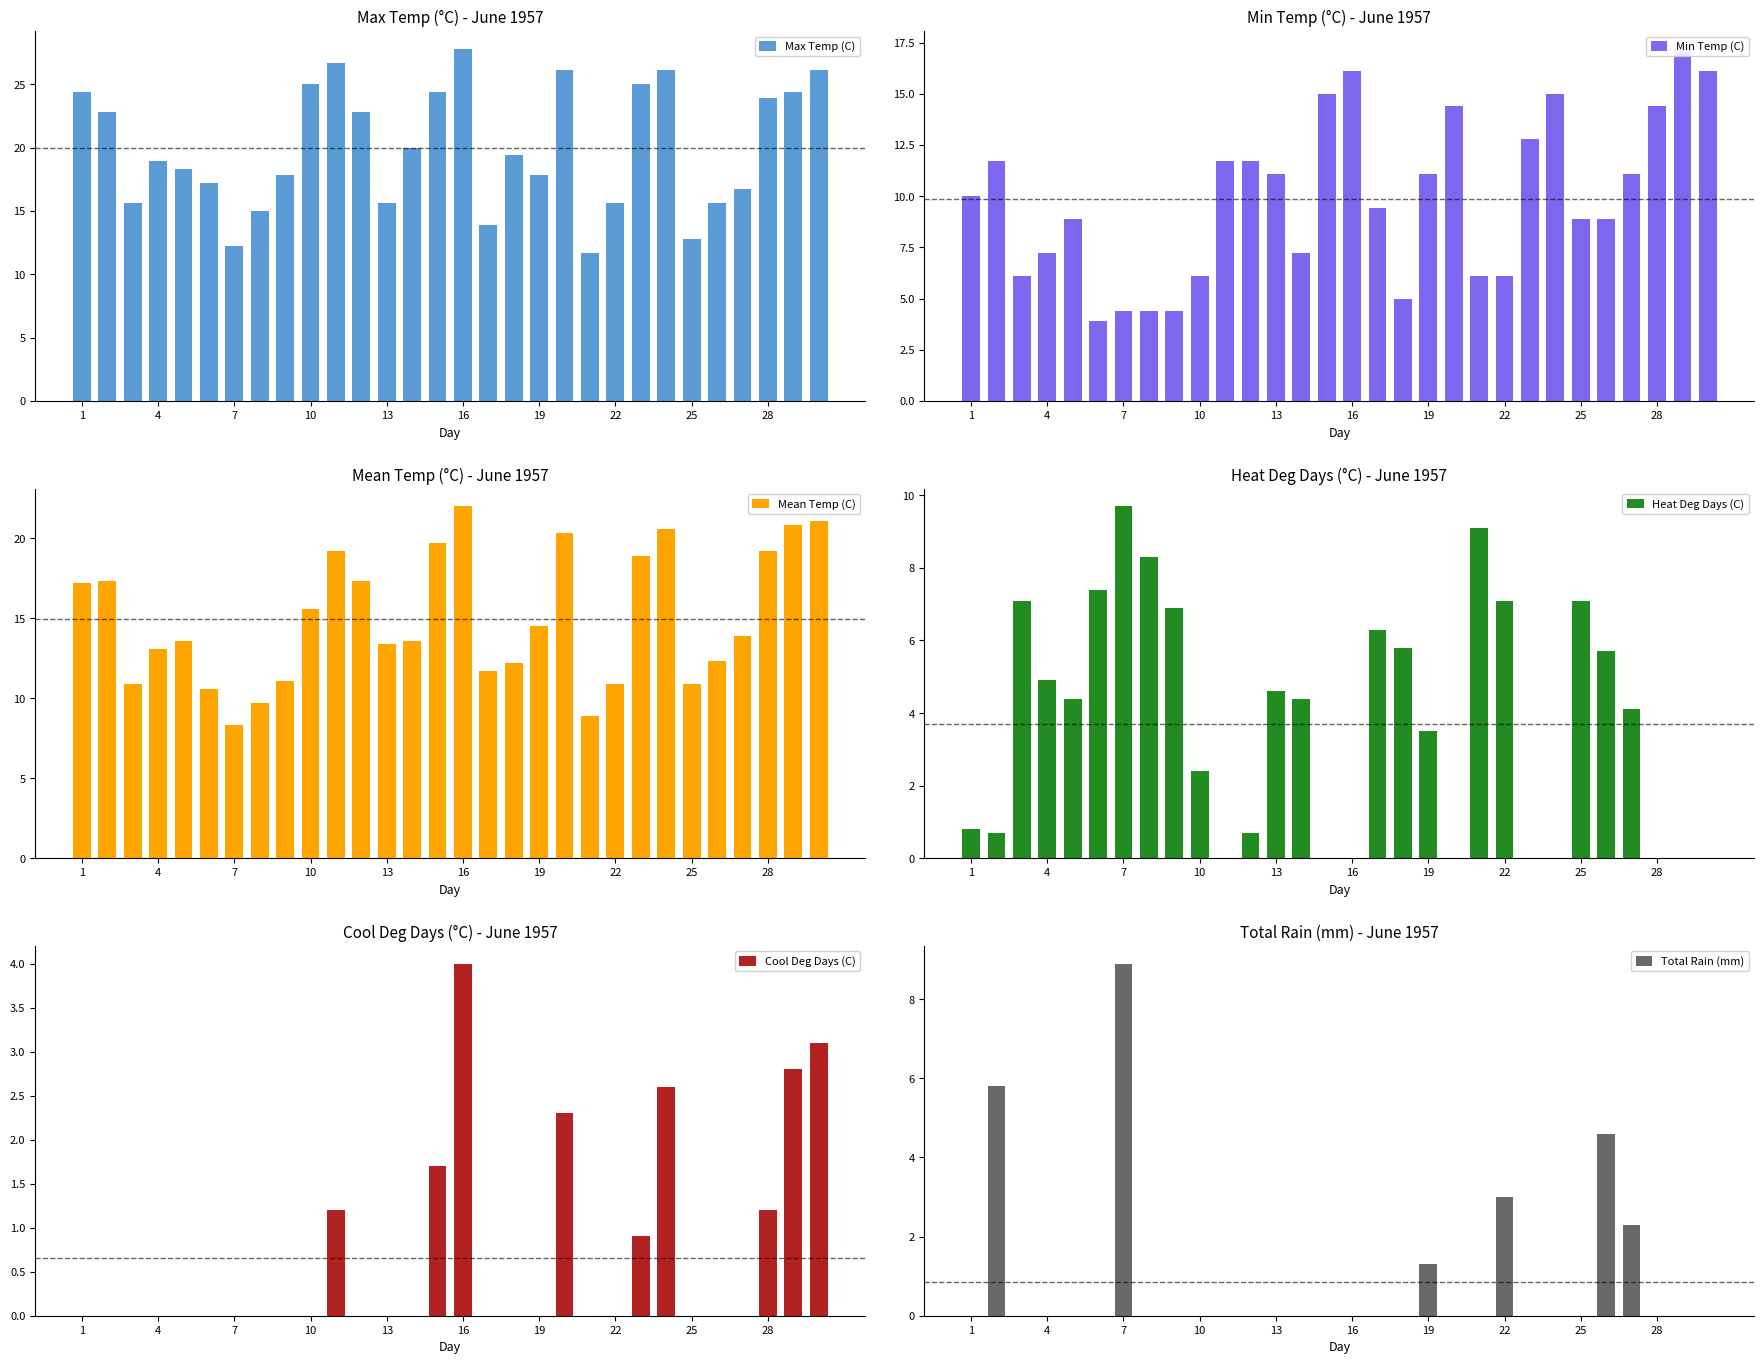

True or false: Total Rain (mm) has a value of 0.0 at 11.

True